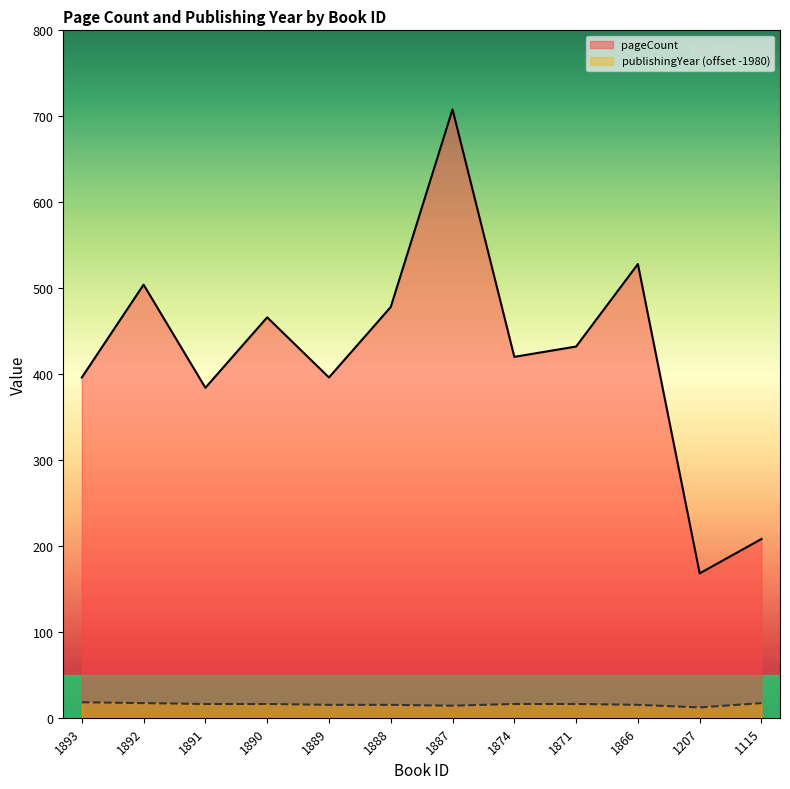

What is the value of the pageCount point at the 11th from the left?

168